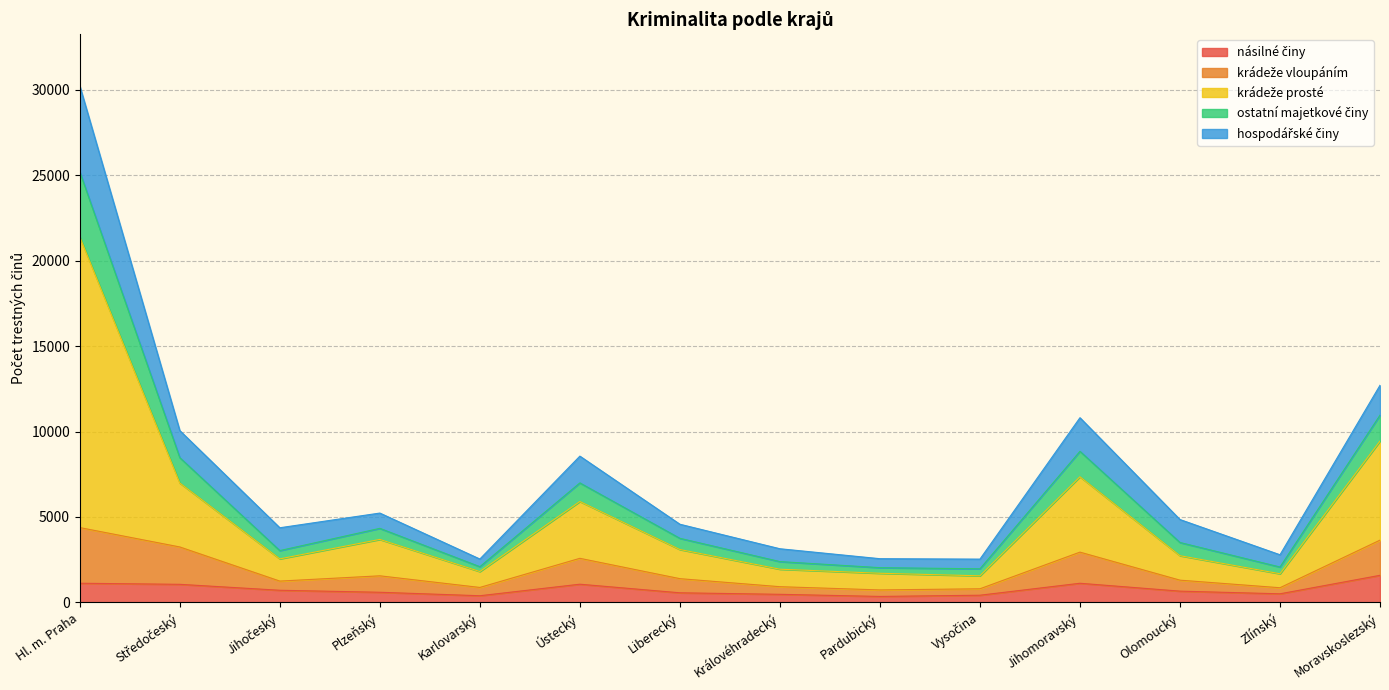

In krádeže vloupáním, how many points are higher than both neighbors (excluding endpoints)?

3